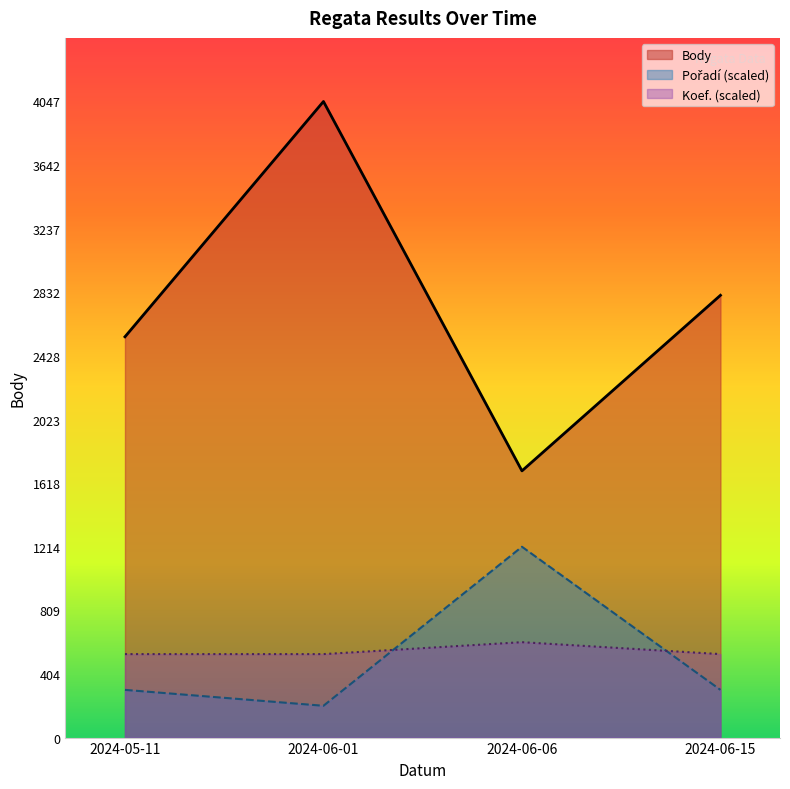

How many data points does each series have?

4